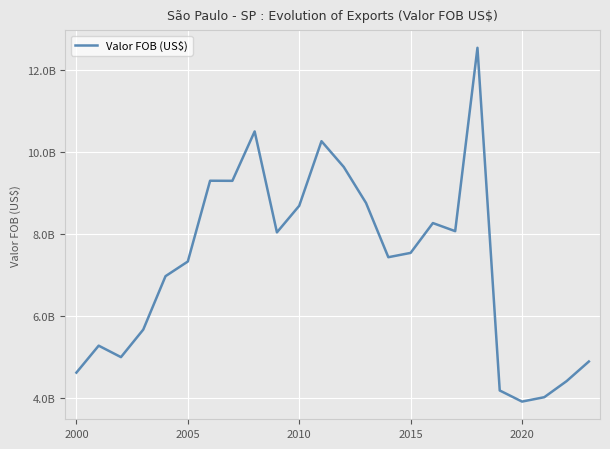

Does the chart have visible grid lines?

Yes